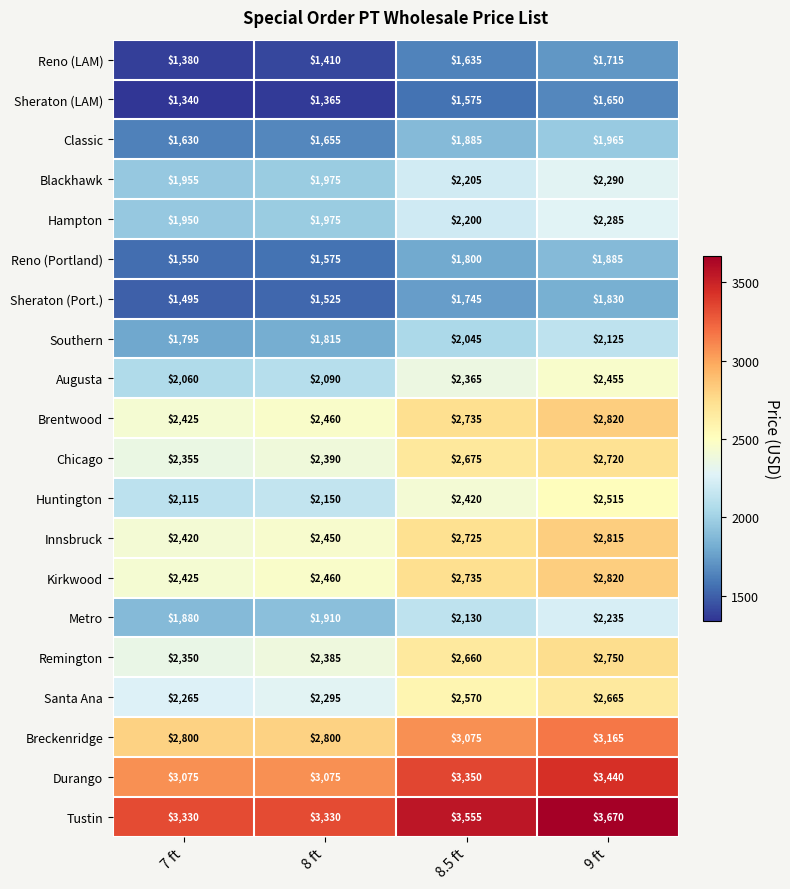

What is the smallest value displayed?

1340